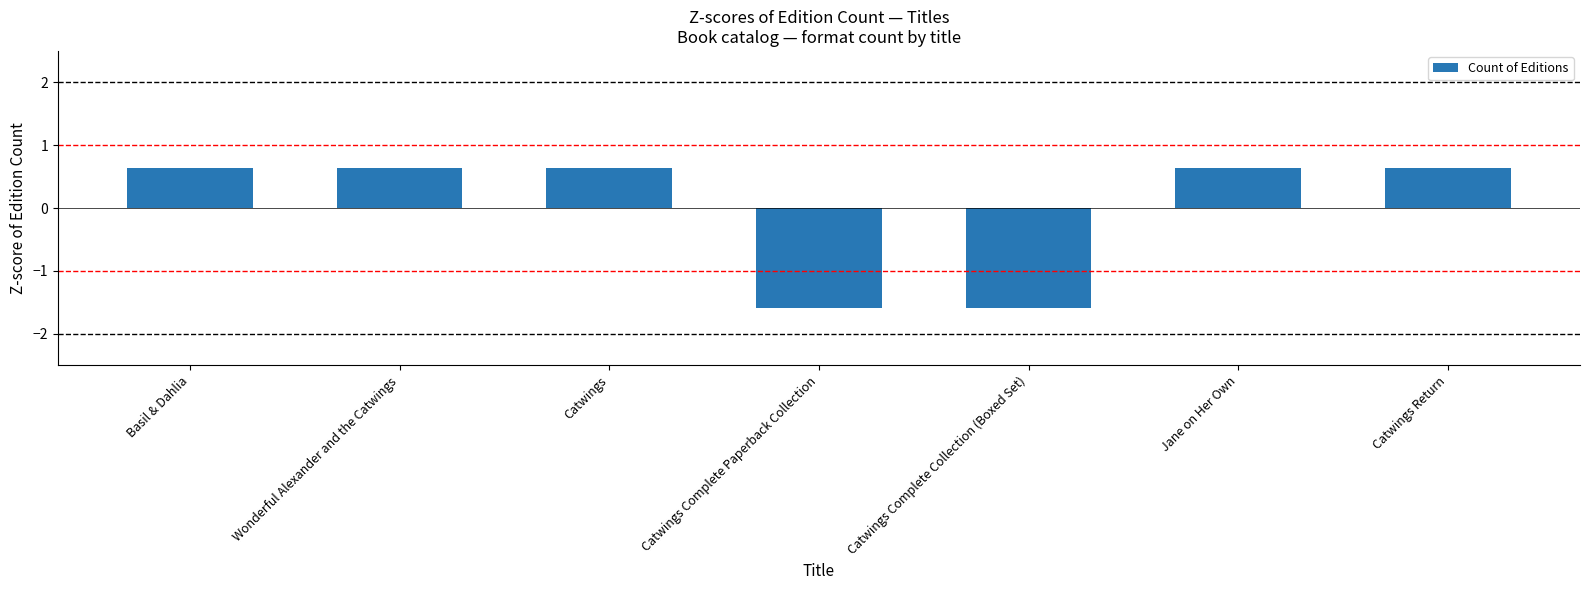

What is the approximate value at Wonderful Alexander and the Catwings?

0.6